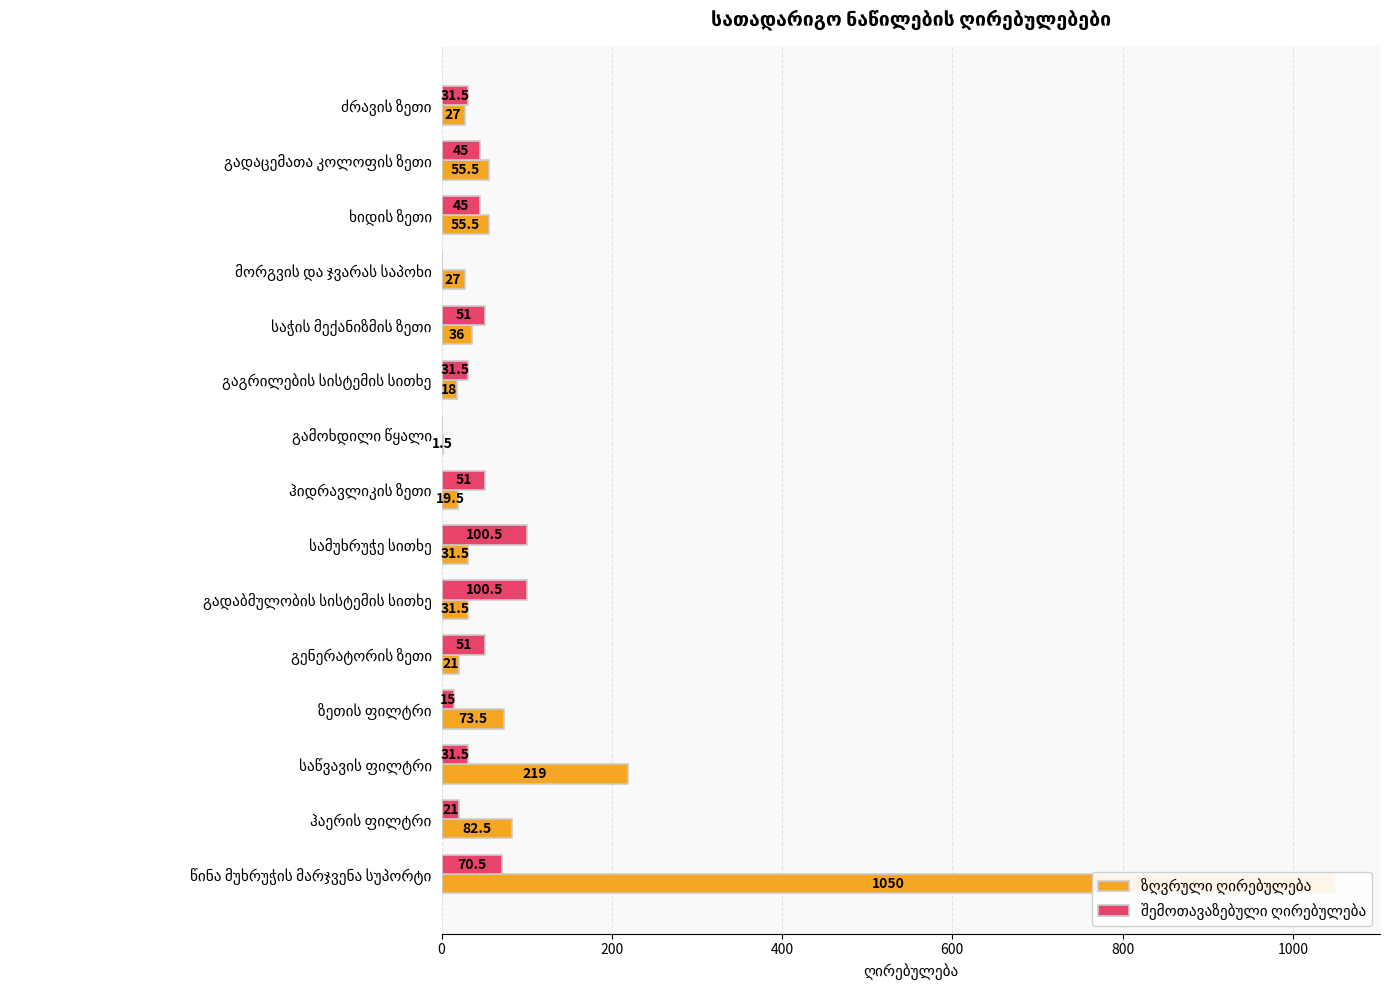

What is the spread (max minus min) of values at წინა მუხრუჭის მარჯვენა სუპორტი?

979.5